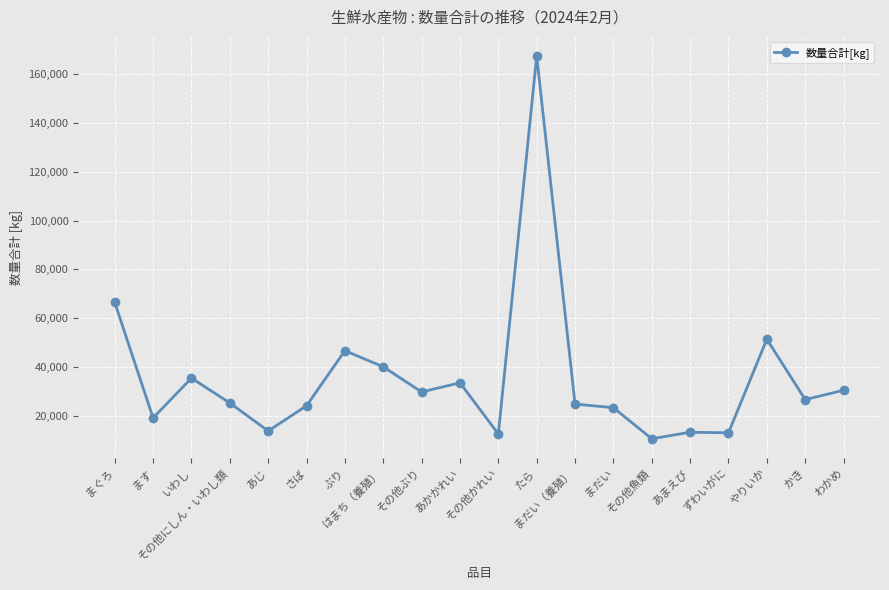

True or false: the data has more than 1 interior local peaks.

True